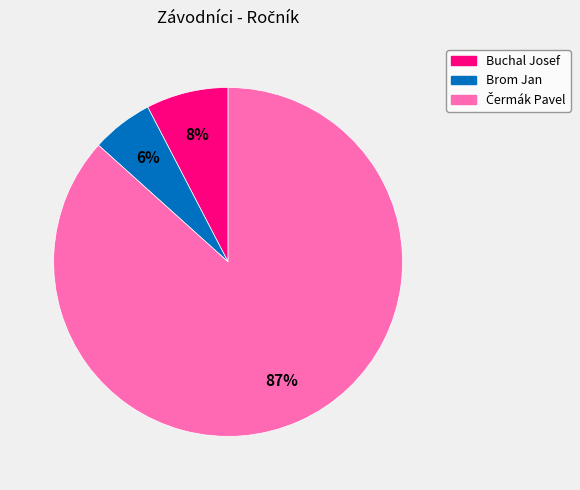

Is it true that Buchal Josef is 16% of the pie?

False